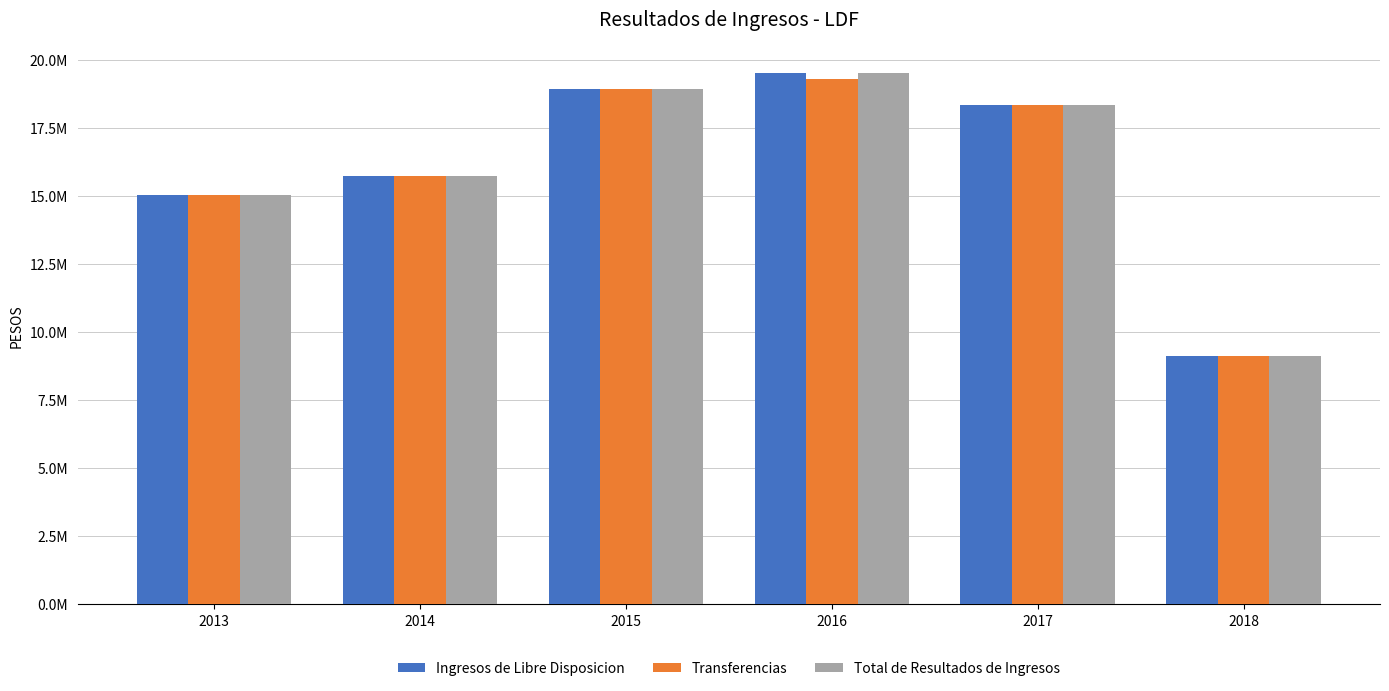

What are all the series names shown in the legend?

Ingresos de Libre Disposicion, Transferencias, Total de Resultados de Ingresos